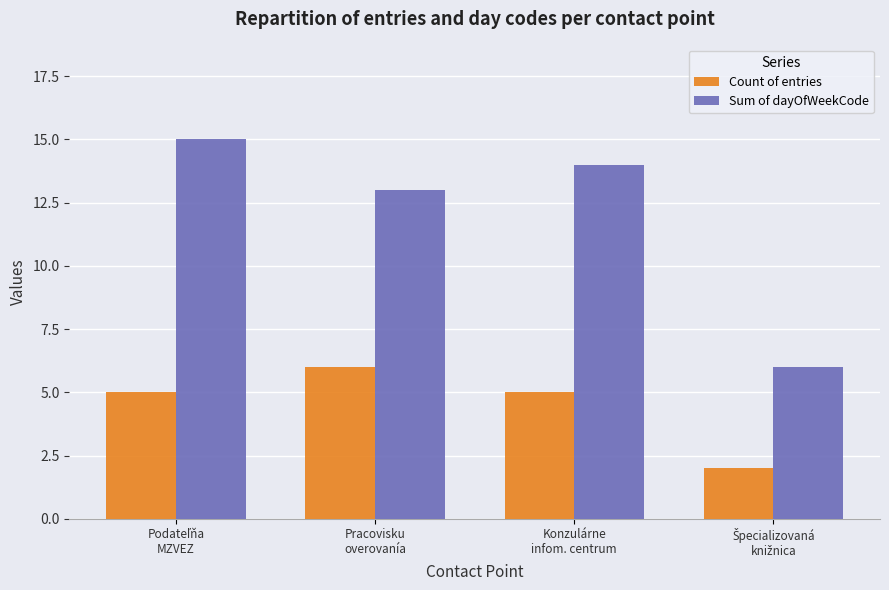

Which series has the largest total across all categories?

Sum of dayOfWeekCode